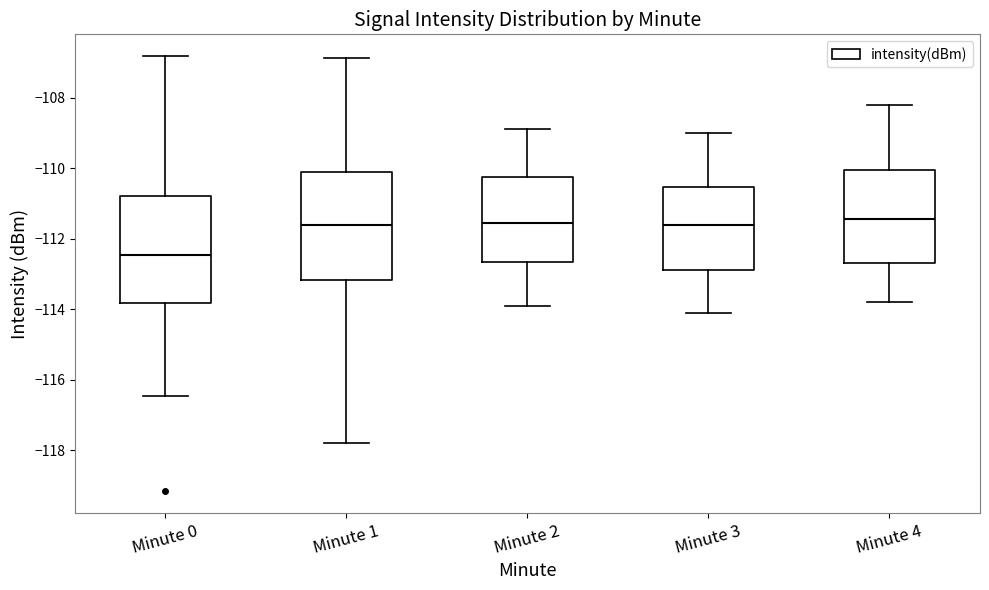

Reading left to right, transcribe this box plot: for each box, give where its median line is, the range the box spans, and where its two whiskers end, as read against the y-axis. The values are not printed on the chart, so give them approximately, as read against the axis.

Minute 0: median -112.4, box -113.8 to -110.8, whiskers -116.4 to -106.8
Minute 1: median -111.6, box -113.2 to -110.0, whiskers -117.8 to -106.8
Minute 2: median -111.6, box -112.6 to -110.2, whiskers -113.8 to -108.8
Minute 3: median -111.6, box -112.8 to -110.6, whiskers -114.0 to -109.0
Minute 4: median -111.4, box -112.6 to -110.0, whiskers -113.8 to -108.2